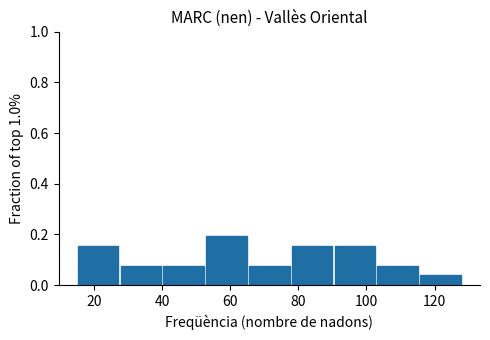

Reading left to right, transcribe this chart: for each bar, give the range it covers on the x-axis and its height. Neither the bar edges nor the heights are printed on the chart, so give them approximately, as read against the axes.

16 to 28: 0.16
28 to 40: 0.08
40 to 52: 0.08
52 to 66: 0.20
66 to 78: 0.08
78 to 90: 0.16
90 to 102: 0.16
102 to 116: 0.08
116 to 128: 0.04